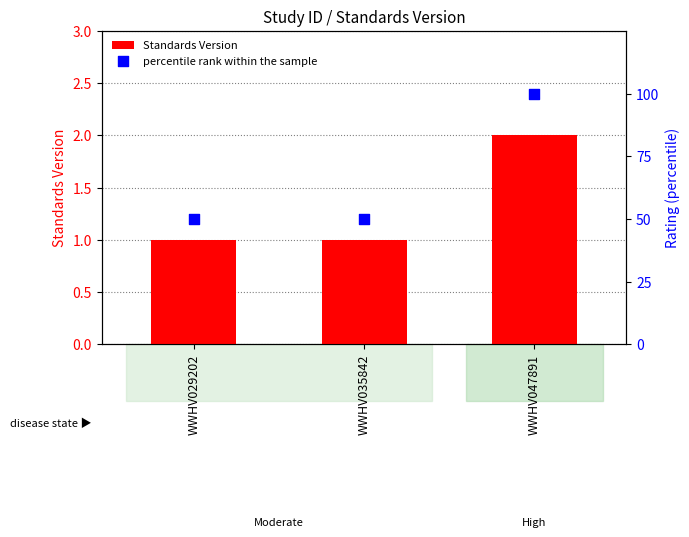

At which category is the sum across all series the highest?

WWHV047891